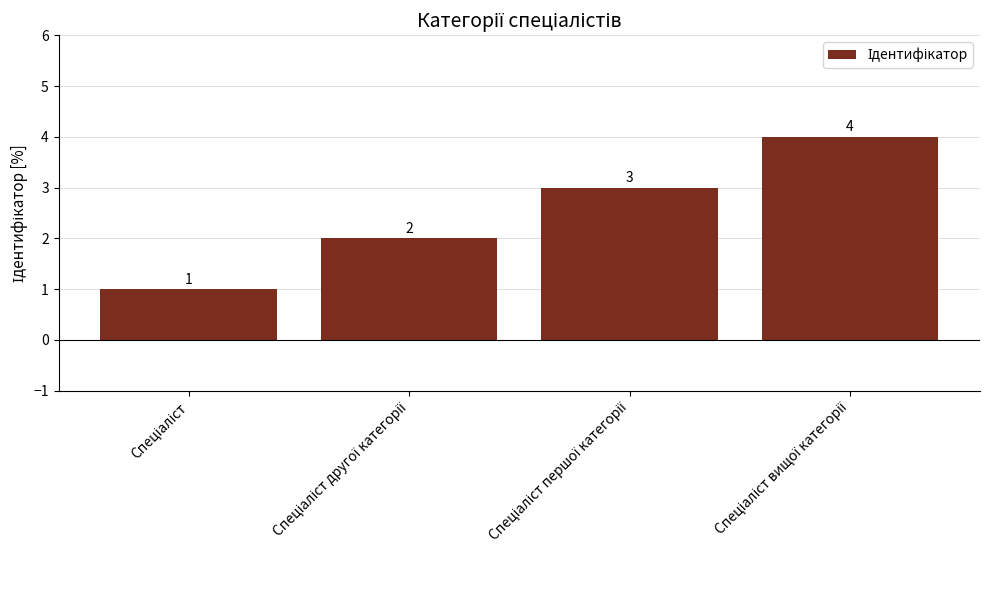

What is the value of the 4th bar from the left?

4